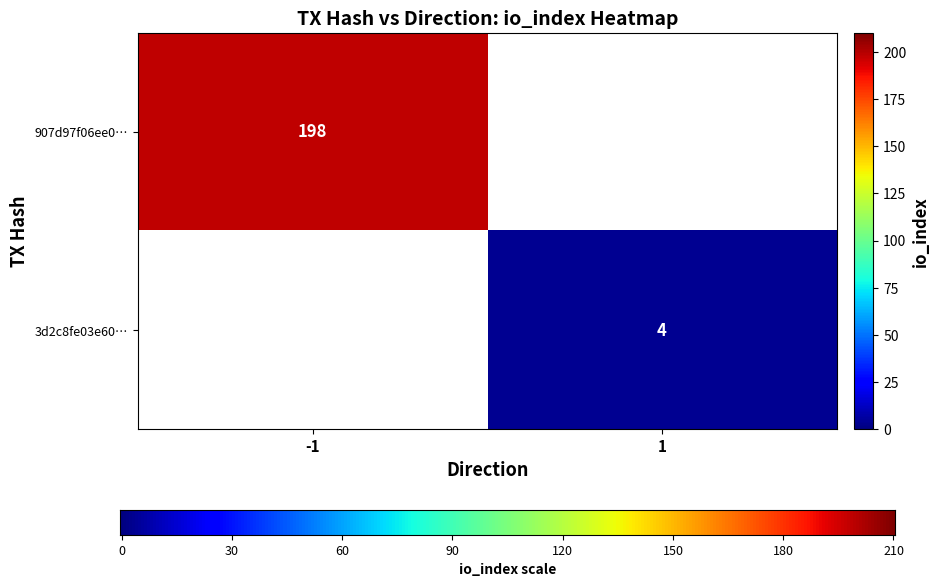

Which series has the widest spread of values?

907d97f06ee0c9934e360c6021052f8810b2ab4